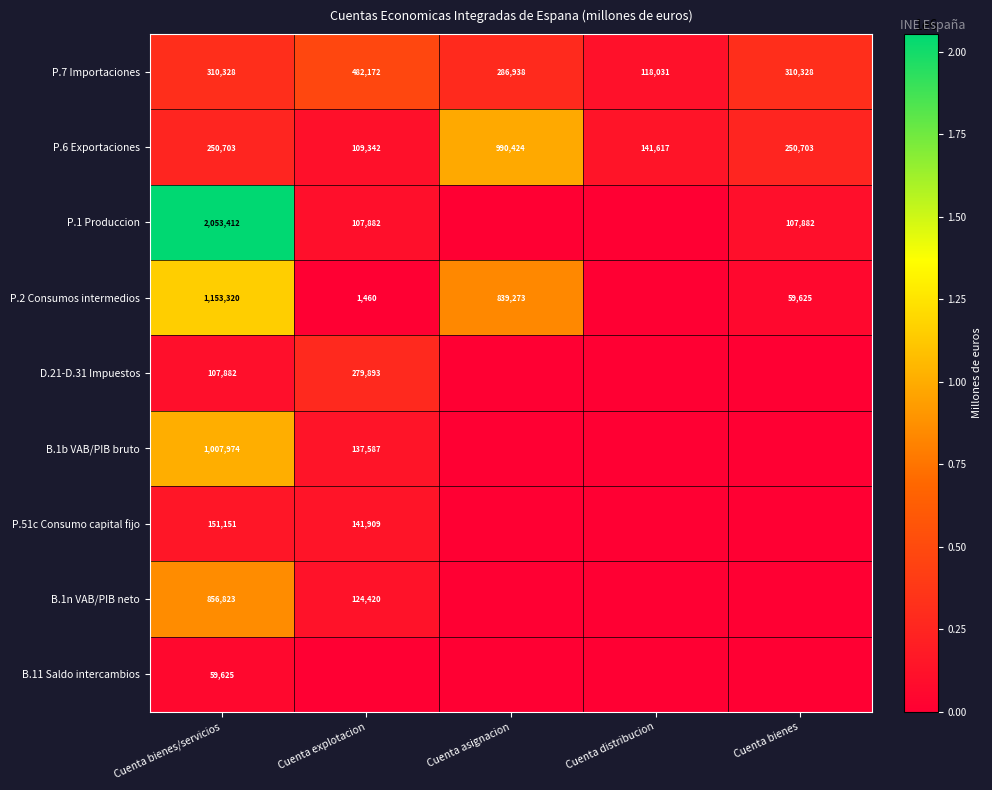

How many data points does each series have?

5